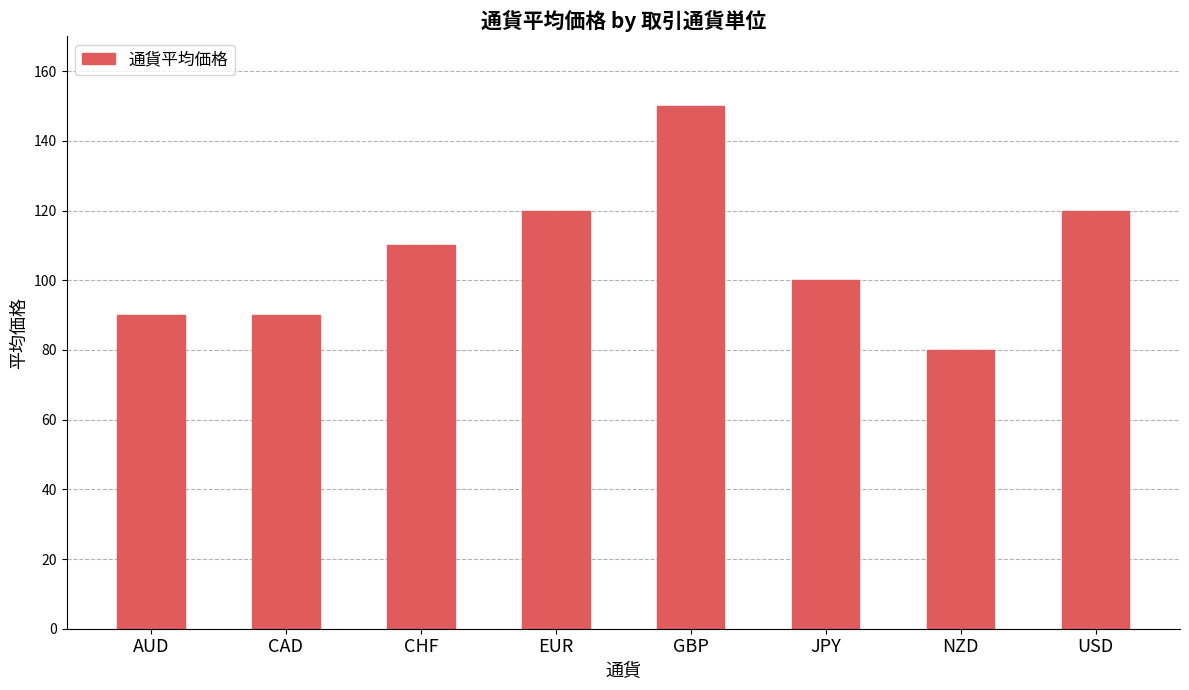

What is the difference between the values at GBP and AUD?

60